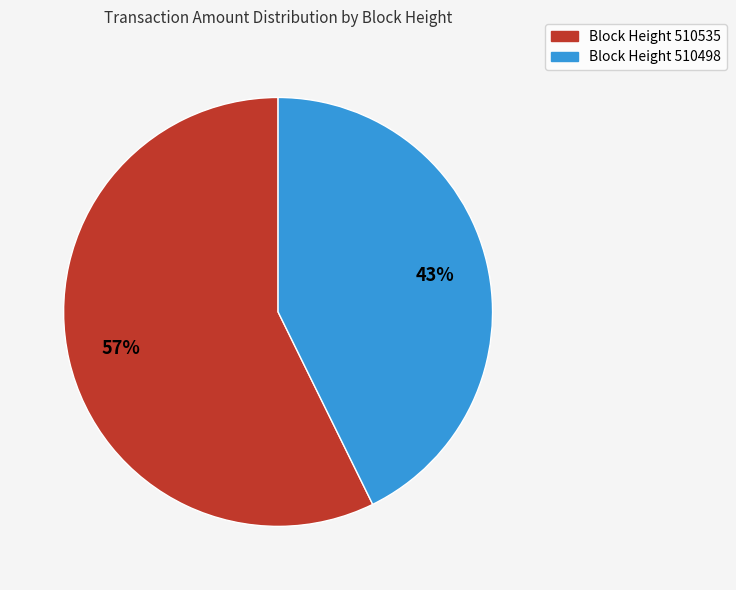

Is it true that Block Height 510498 is 57% of the pie?

False